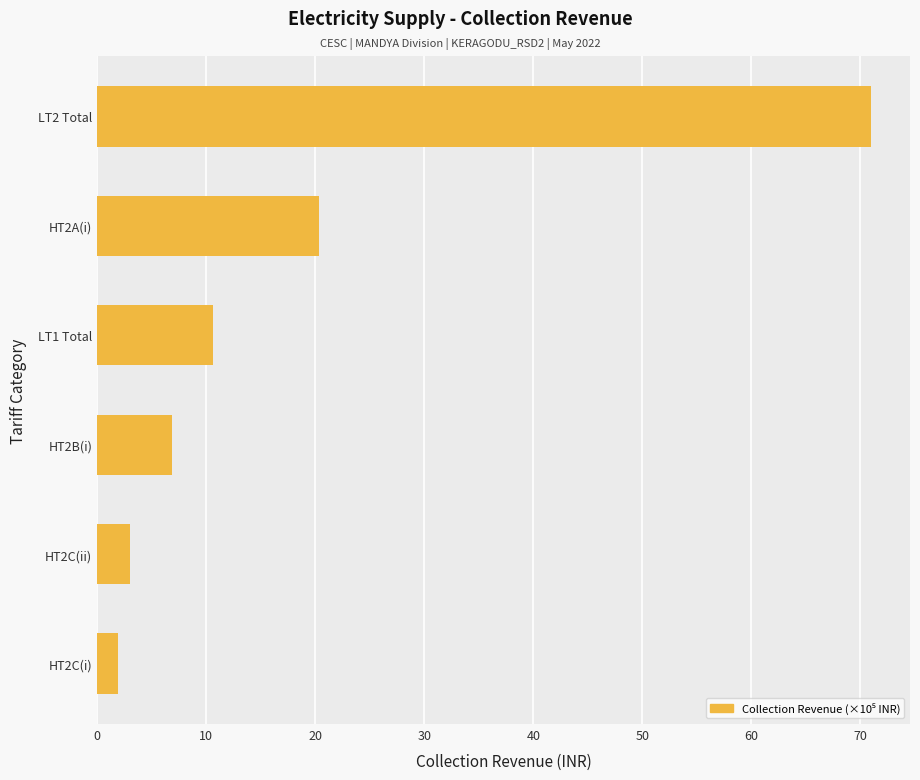

The chart shows a value of 10.4 at HT2B(i). True or false?

False